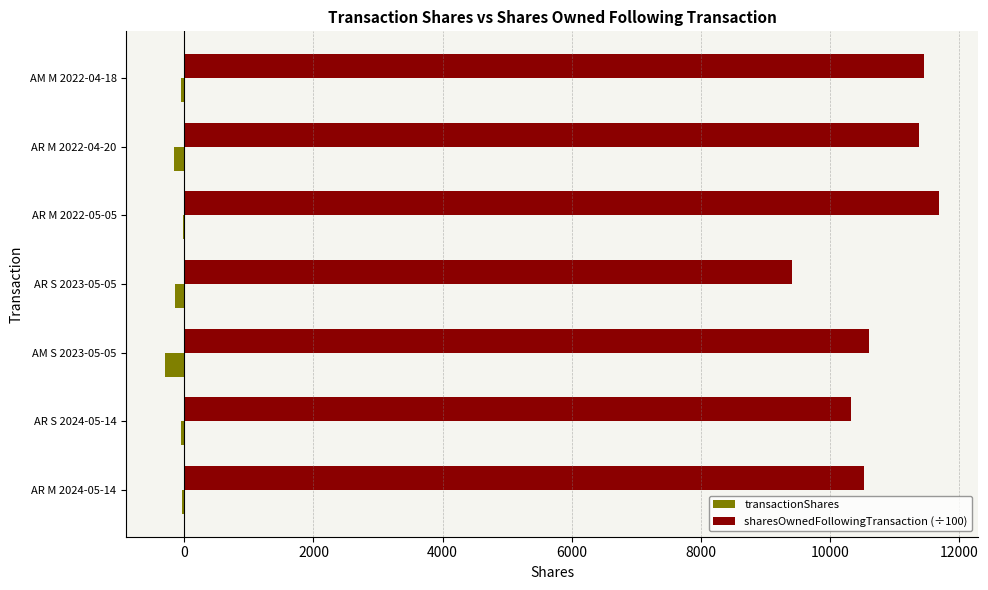

What are all the series names shown in the legend?

transactionShares, sharesOwnedFollowingTransaction (÷100)